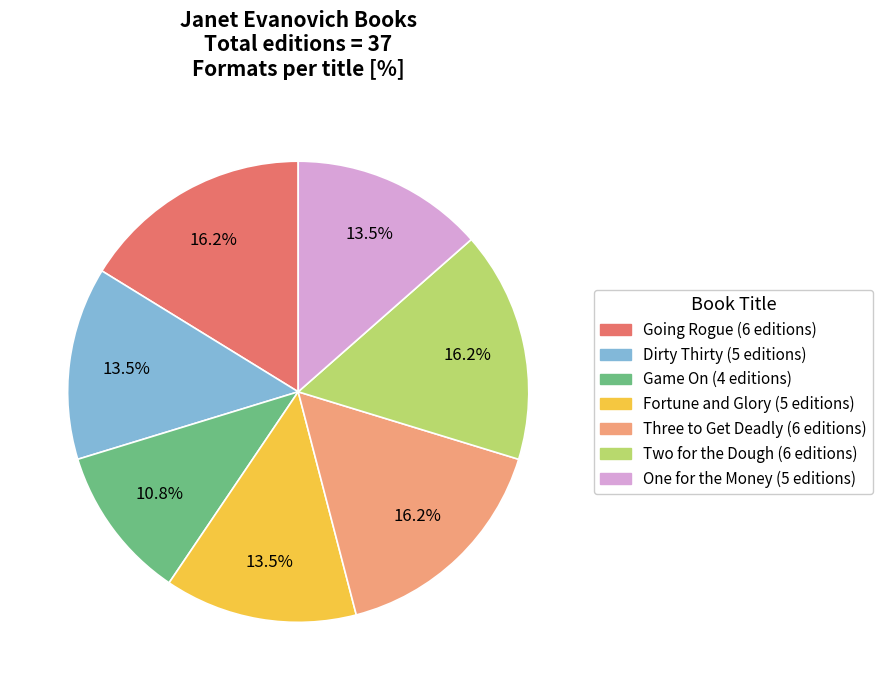

What is the smallest slice in the pie chart?

Game On